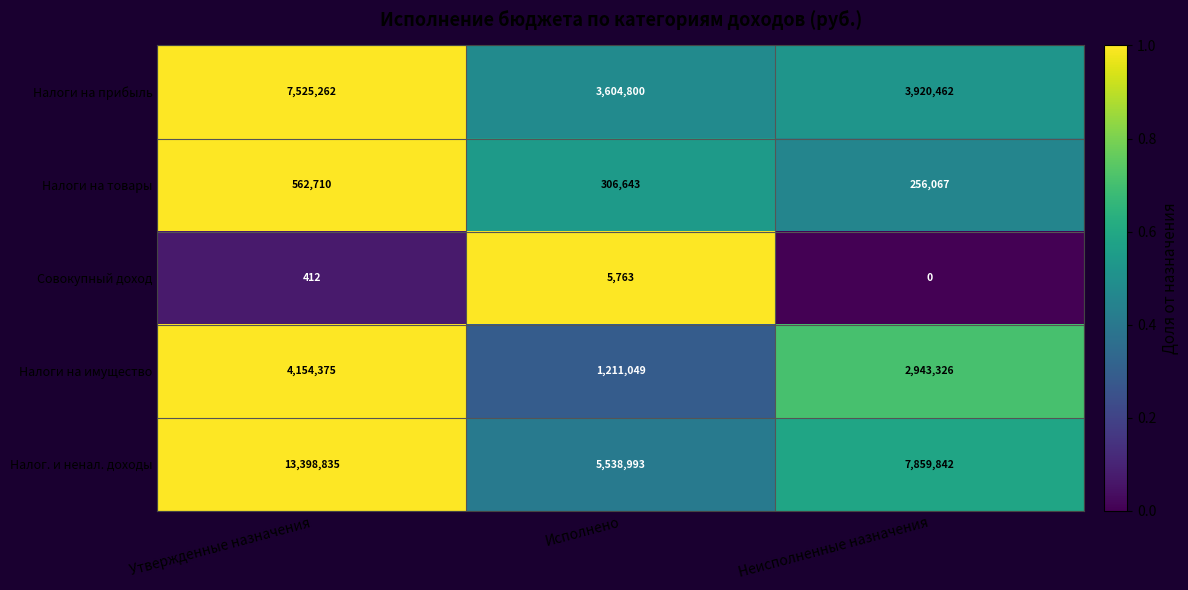

At Неисполненные назначения, list the series in order from largest to smallest.

Налог. и ненал. доходы, Налоги на прибыль, Налоги на имущество, Налоги на товары, Совокупный доход